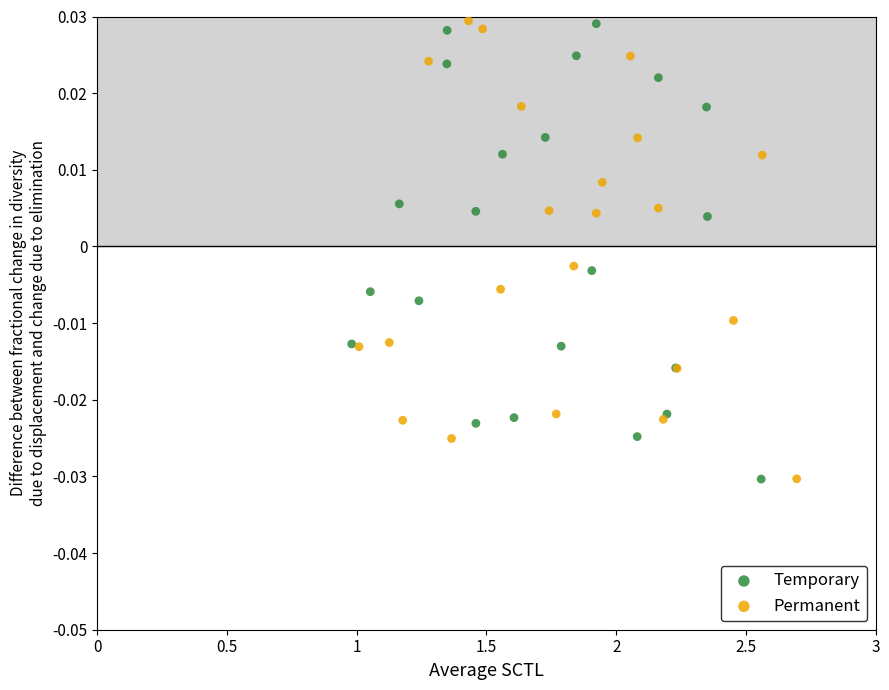

Which series has the largest Y range (max minus min)?

Permanent